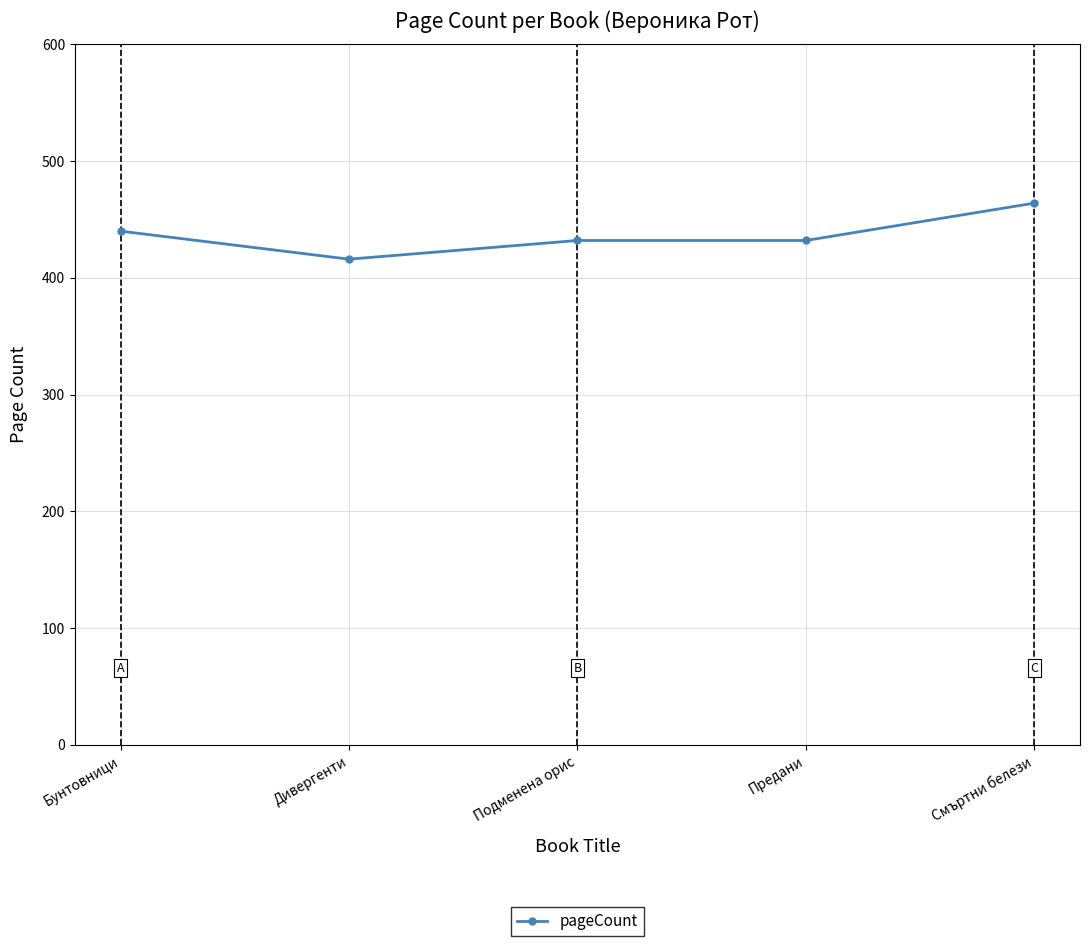

What is the difference between the second highest and minimum values?

24